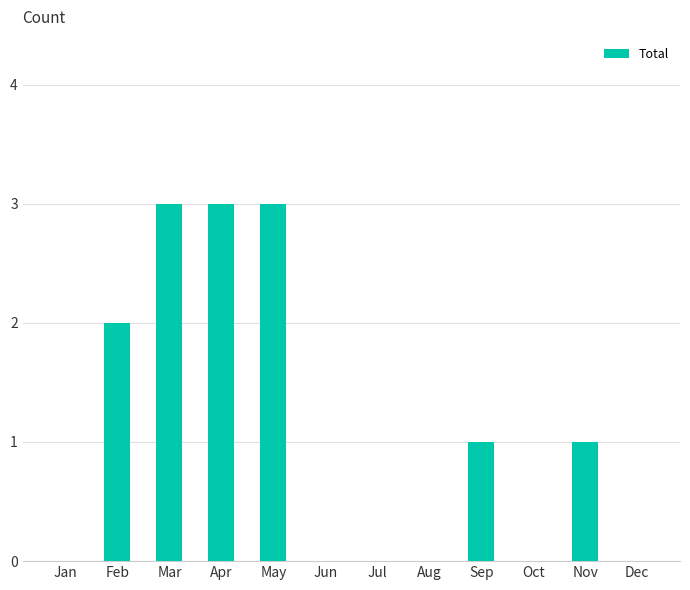

What is the sum of all values?

13